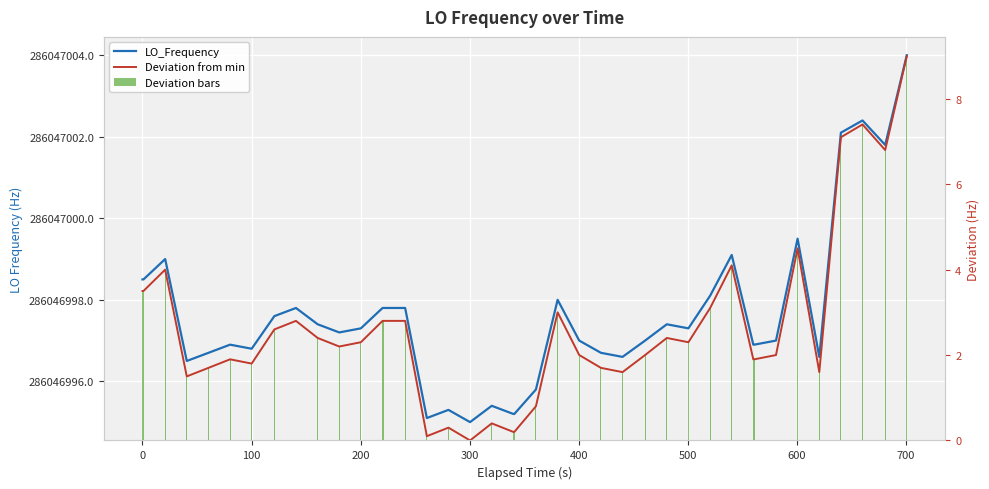

What is the difference between the second highest and second lowest values in the Deviation from min series?

7.3